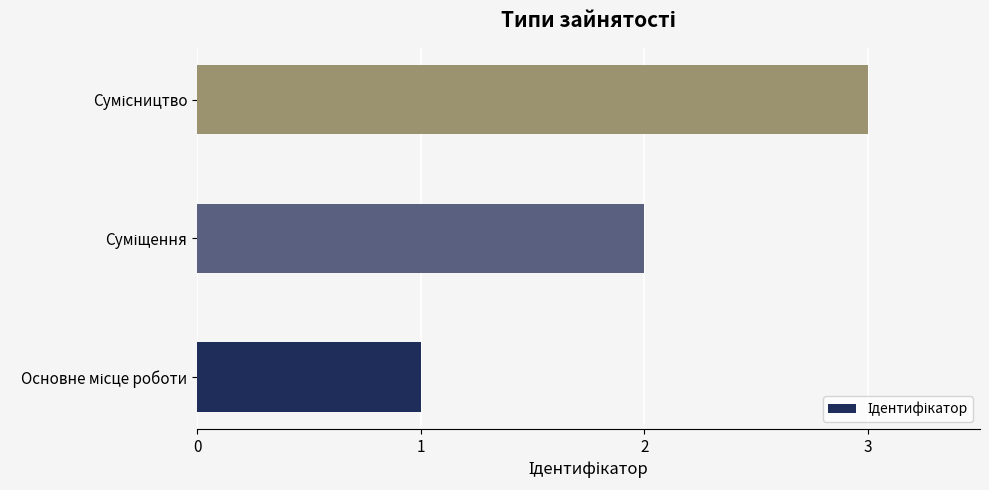

What is the greatest value displayed?

3